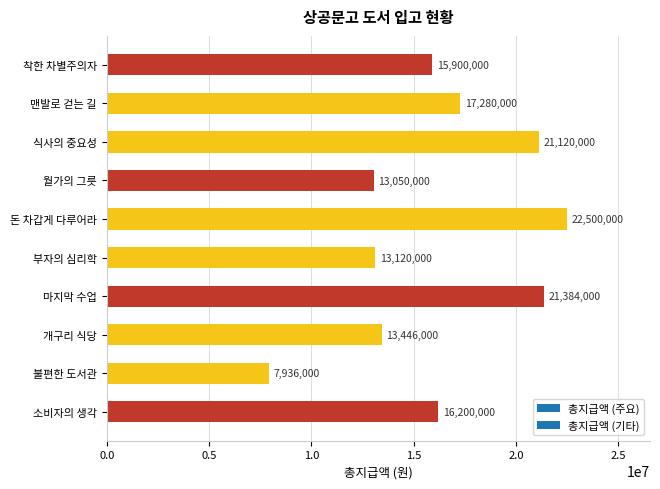

What is the sum of the values at 맨발로 걷는 길 and 개구리 식당?

30726000